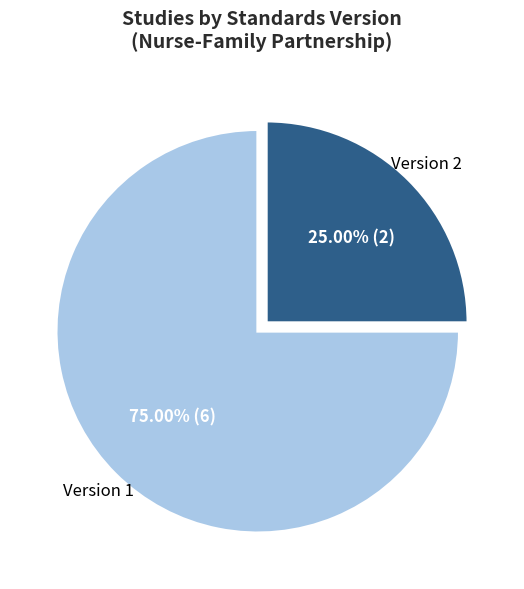

To the nearest percent, what is the average slice percentage?

50%